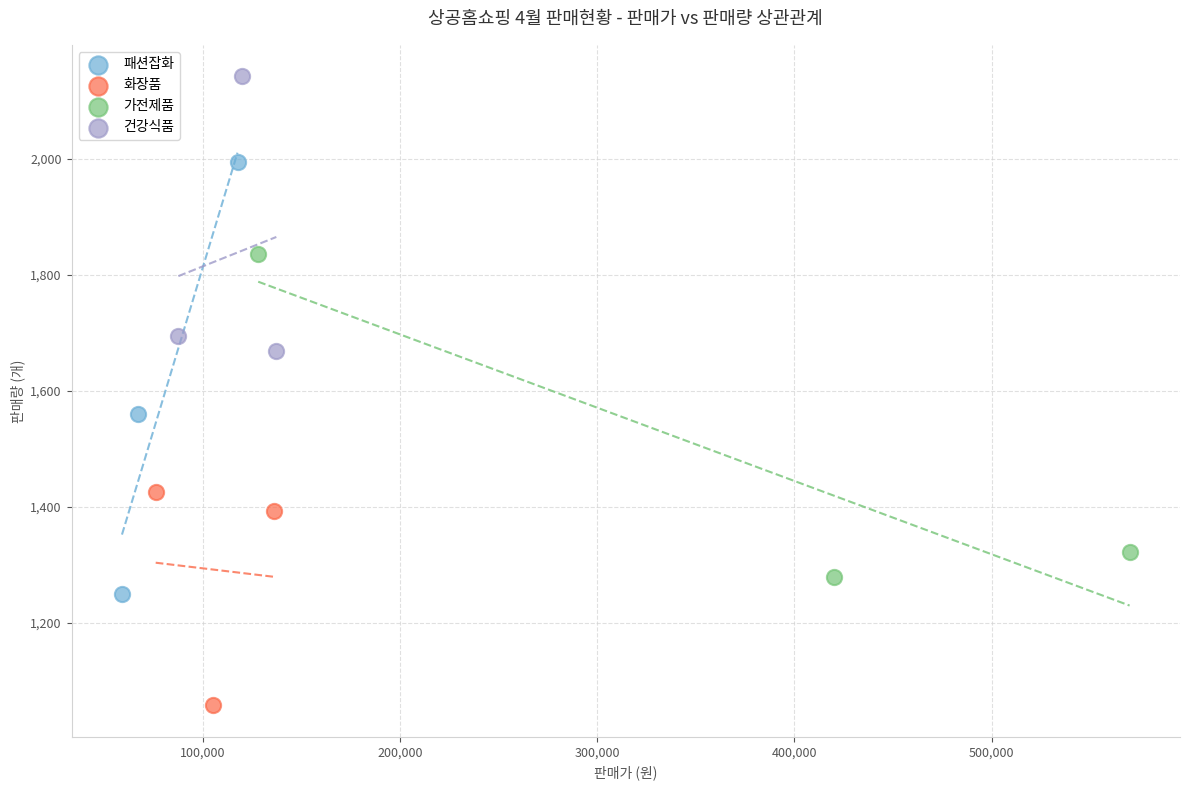

What are all the series names shown in the legend?

패션잡화, 화장품, 가전제품, 건강식품